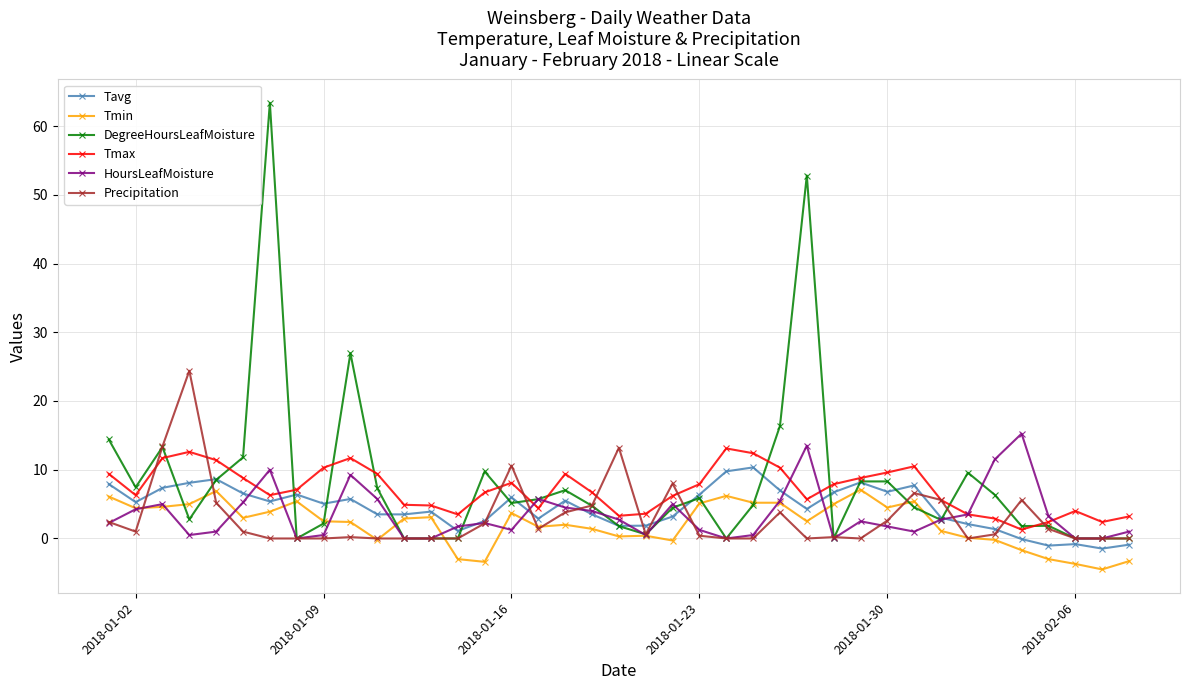

True or false: DegreeHoursLeafMoisture has more than 2 points higher than both neighbors.

True